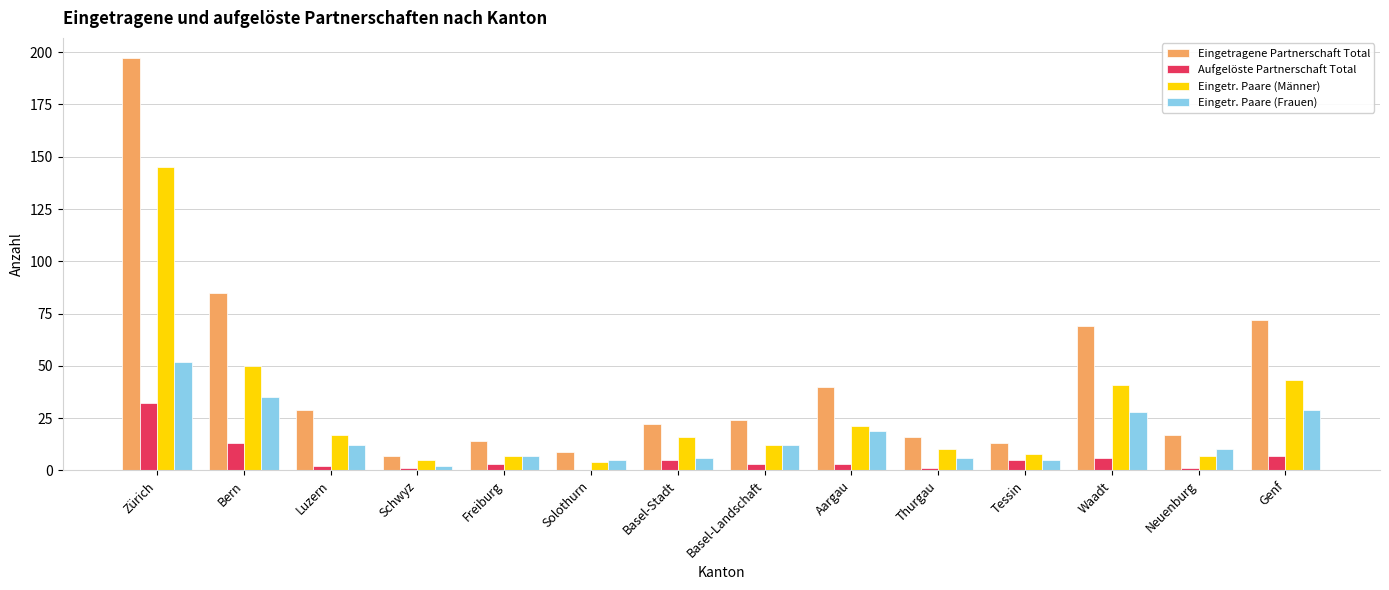

Where is Eingetragene Partnerschaft Total nearest to the value 102?

Bern